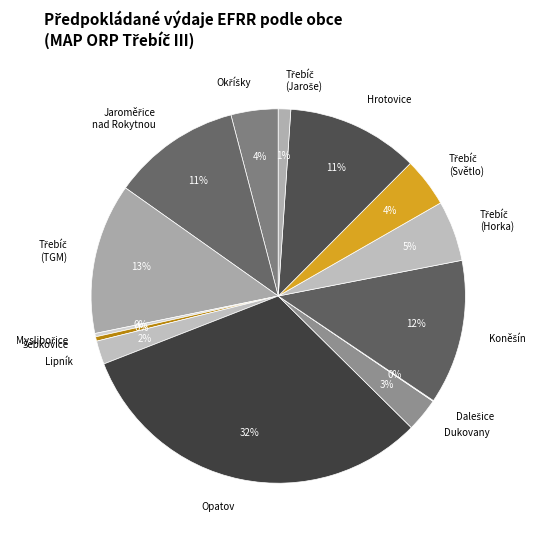

What percentage is the Dukovany slice, to the nearest percent?

3%